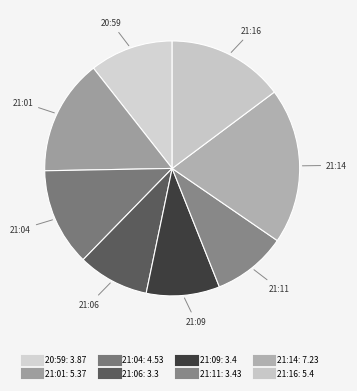

Is there a majority slice in this chart?

No